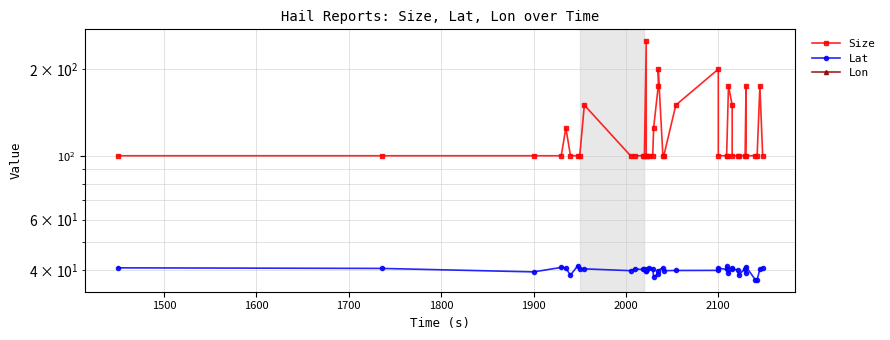

At how many categories does at least one series exceed -56?

40